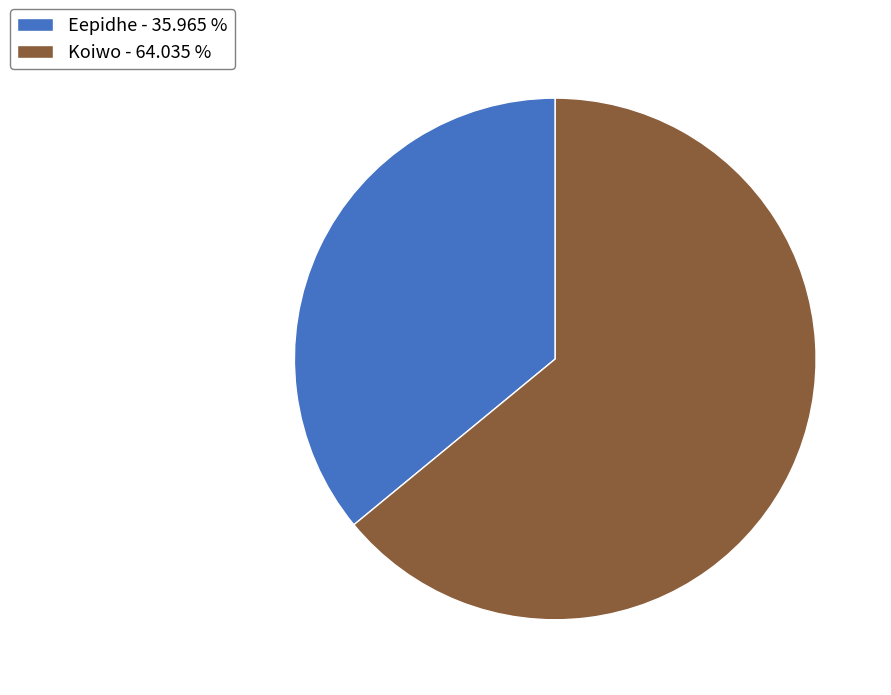

Combined, do Eepidhe - 35.965 % and Koiwo - 64.035 % account for over 50%?

Yes